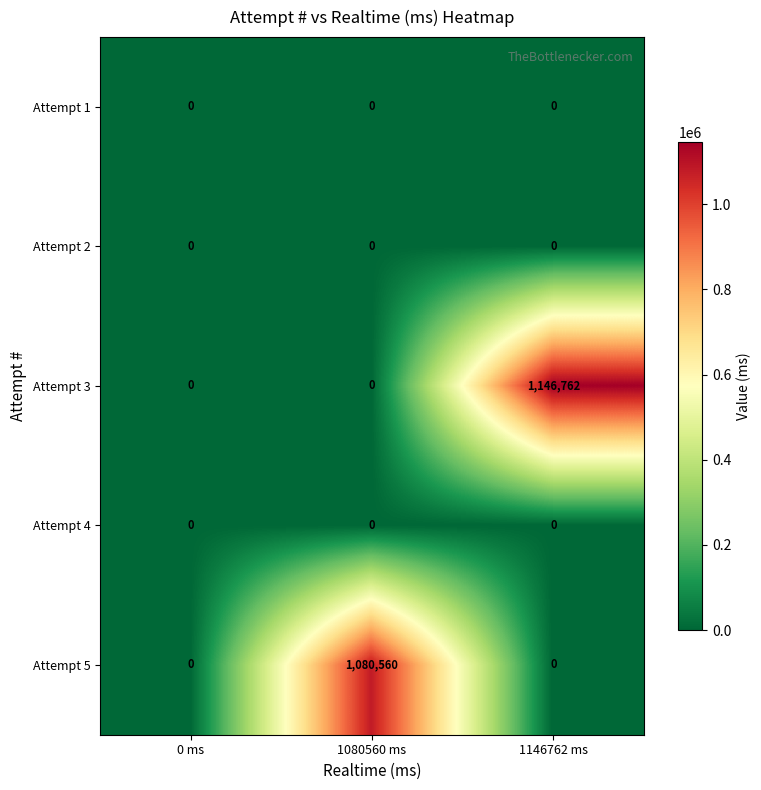

The Attempt 3 series shows 472474 at 0 ms. True or false?

False